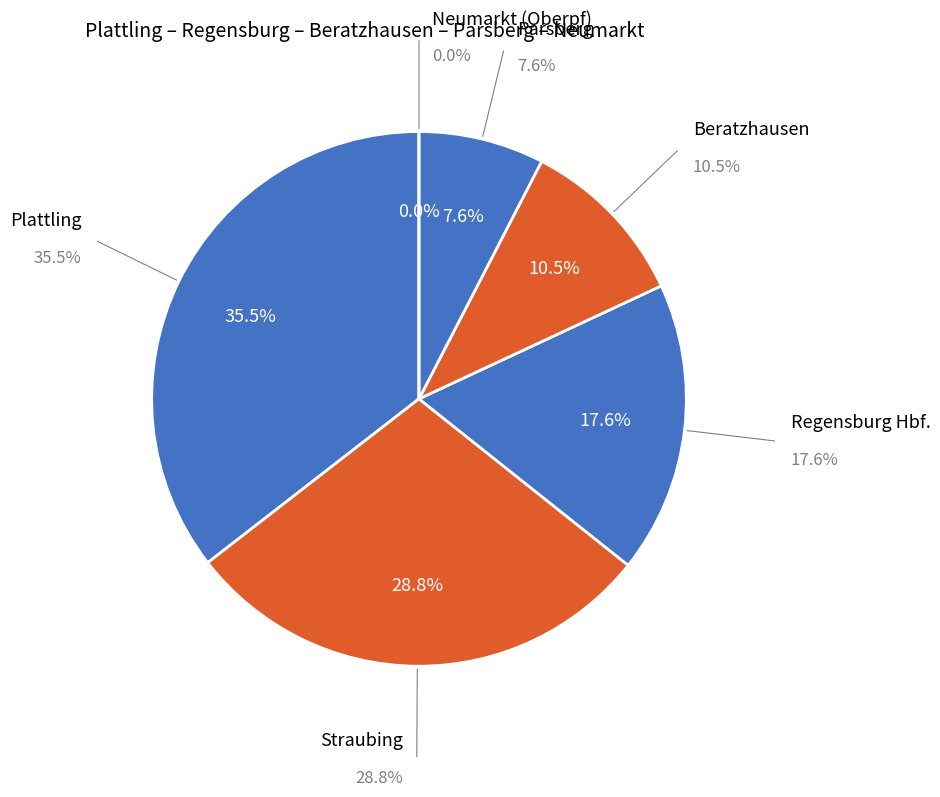

Combined, what portion of the pie is Beratzhausen and Plattling?

46.0%